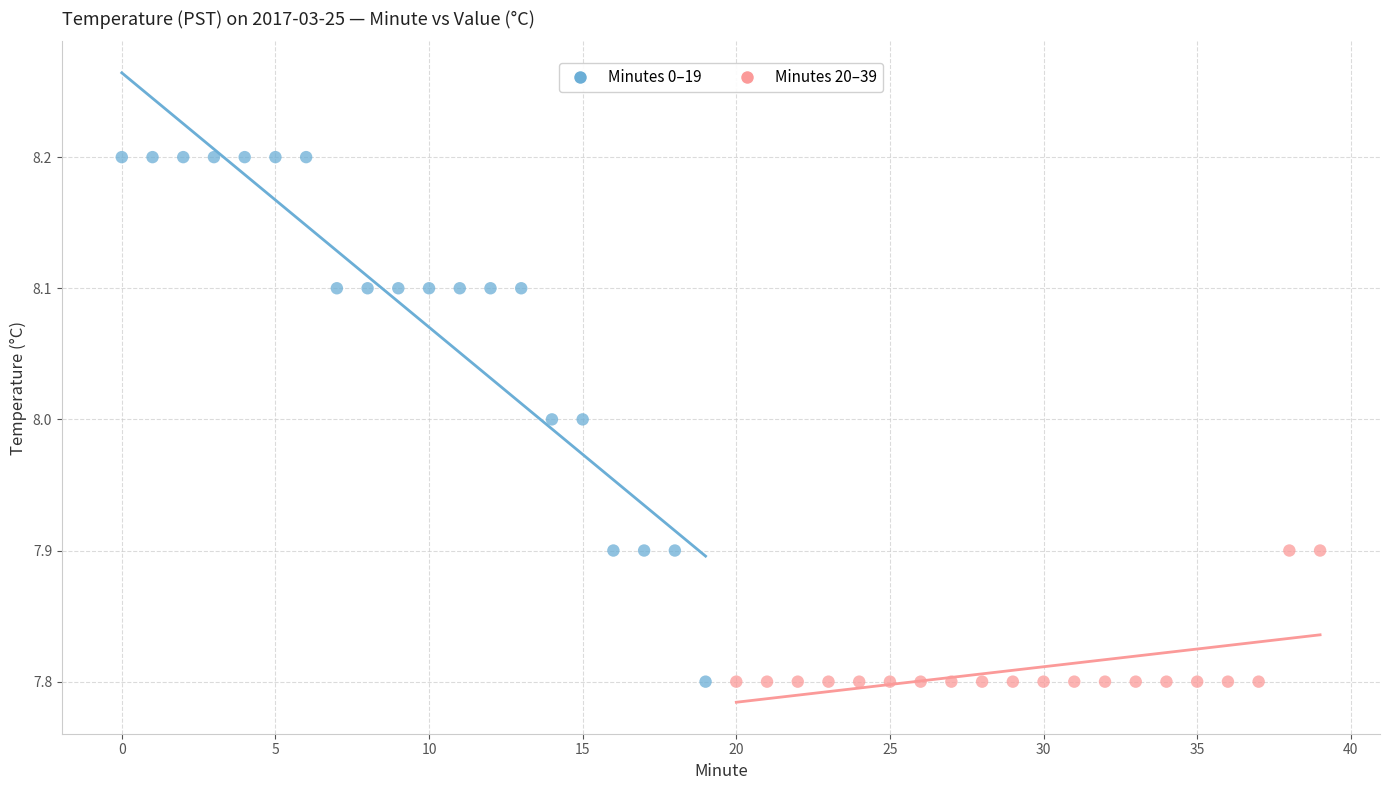

Which series has the widest spread of Y values?

Minutes 0–19